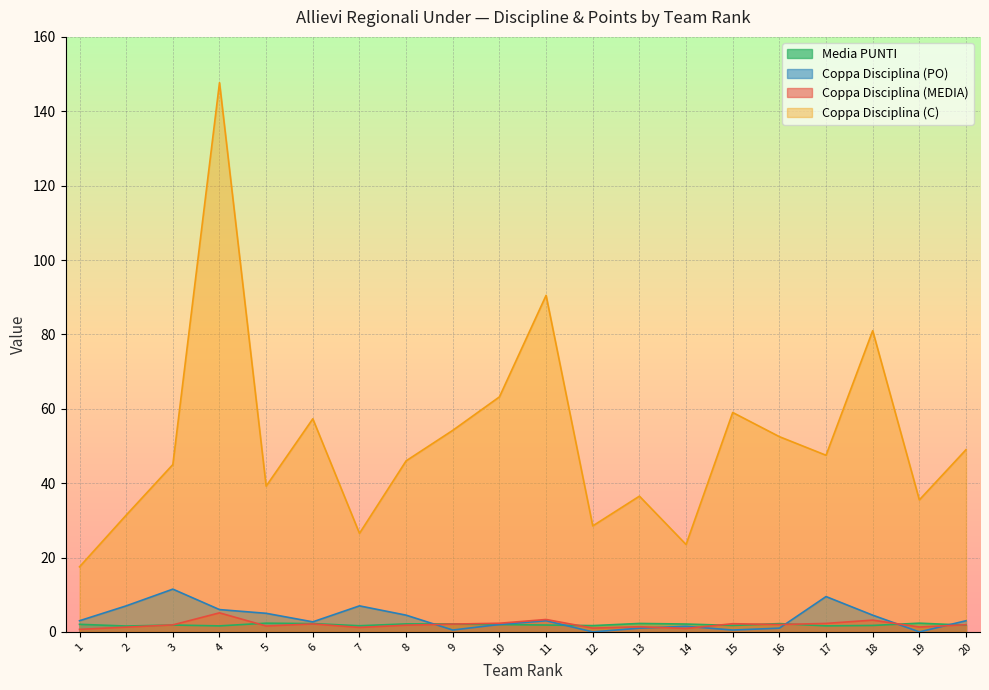

Does the chart display data point markers on the line(s)?

No